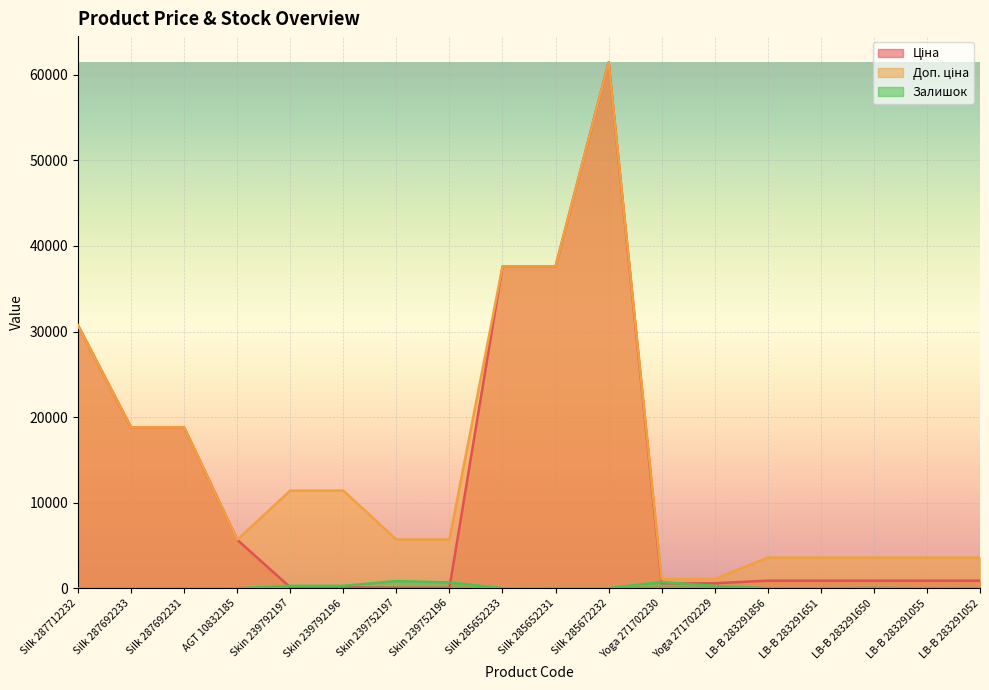

Which series has the largest total across all categories?

Доп. ціна